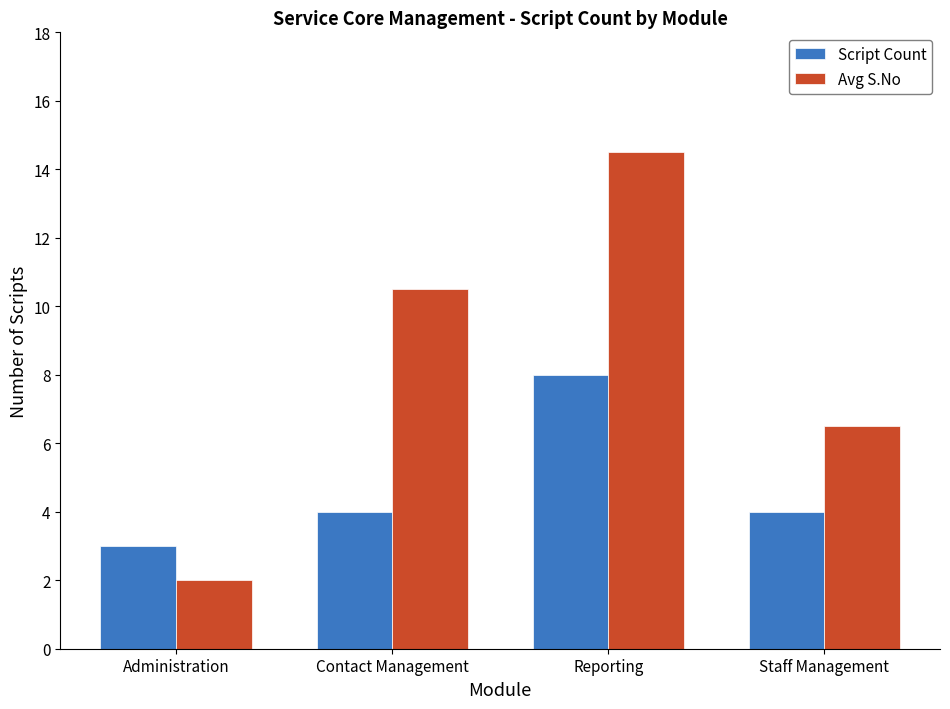

How many bars are there in total?

8